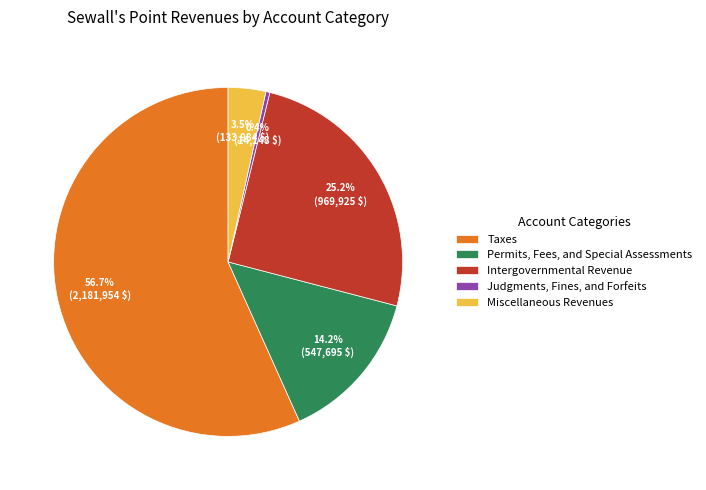

To the nearest percent, what is the difference between the largest and smallest slice percentages?

56%